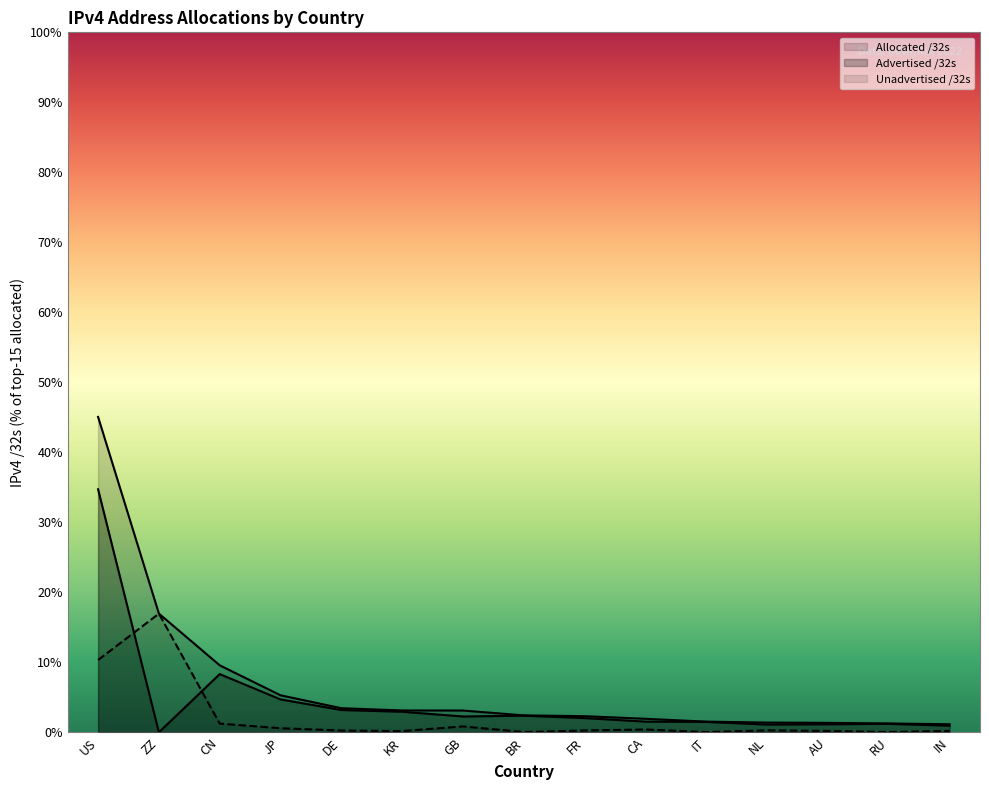

At which category is the sum across all series the highest?

US